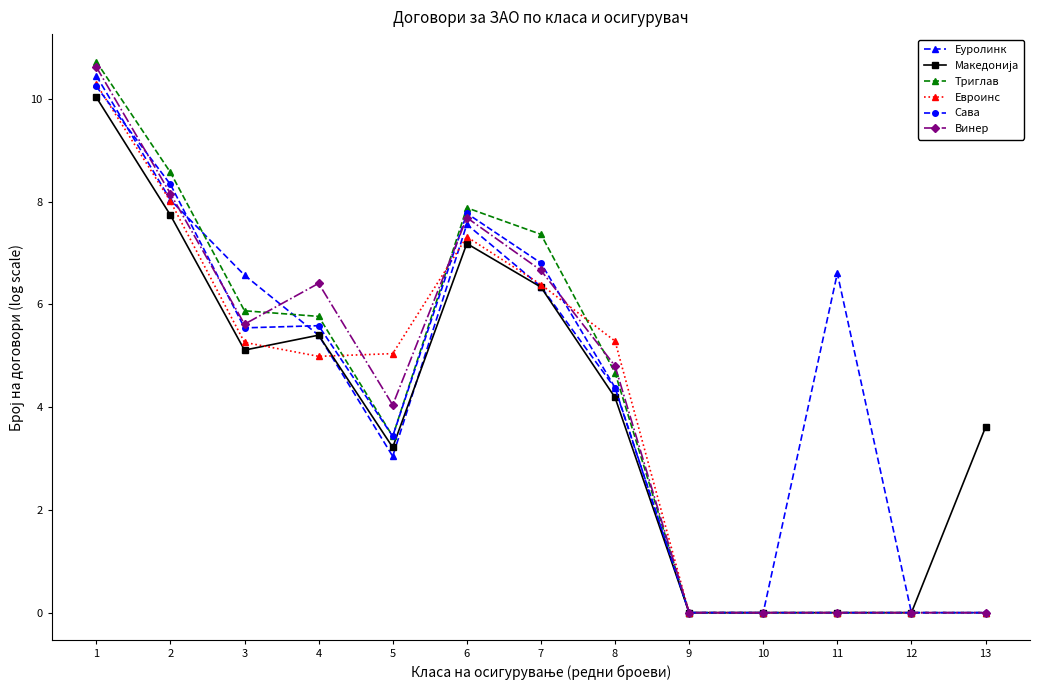

Does the chart have visible grid lines?

No